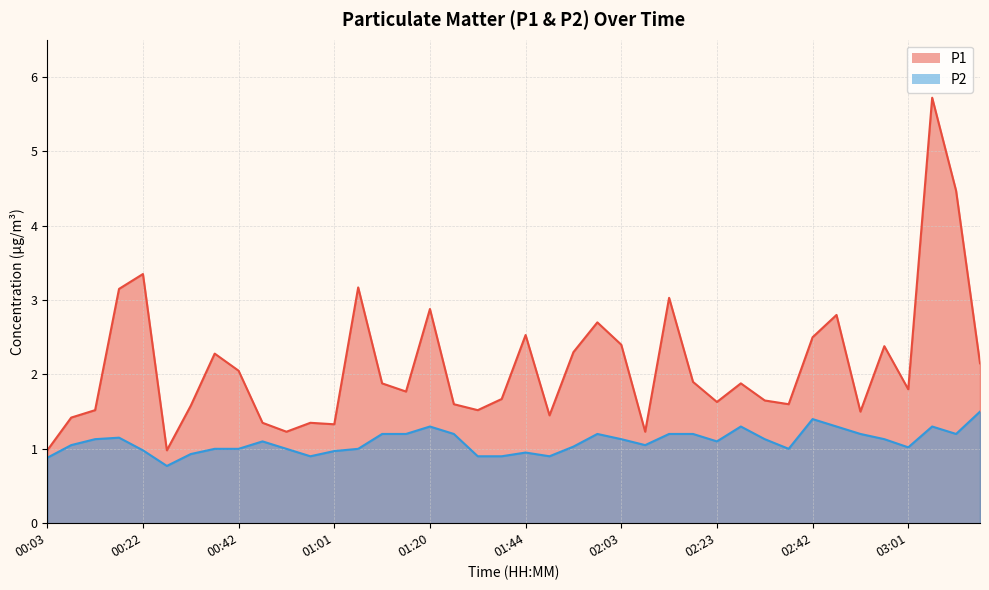

True or false: P2 and P1 intersect in this chart.

False